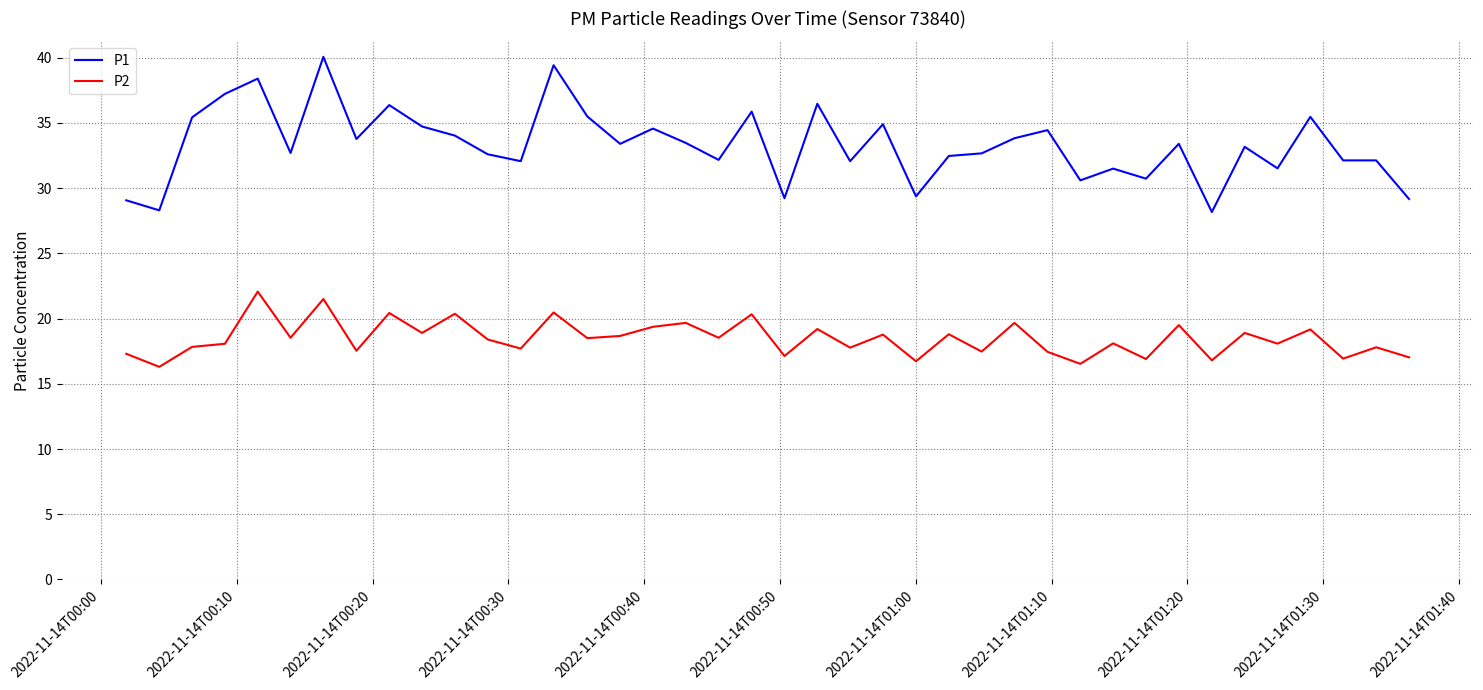

True or false: P2 and P1 intersect in this chart.

False